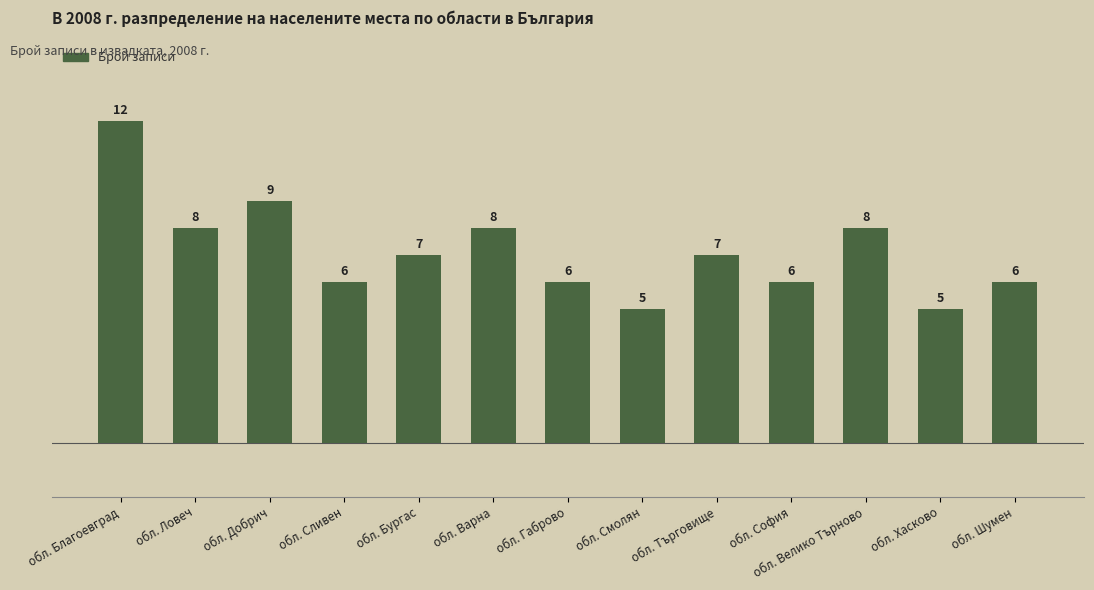

Which has a higher value, обл. Търговище or обл. Ловеч?

обл. Ловеч